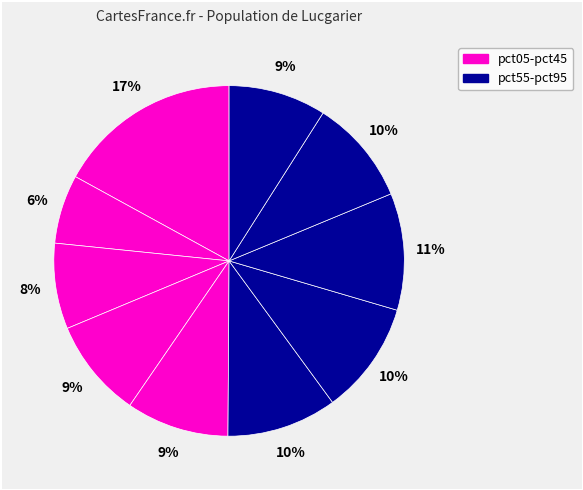

Is there any slice that represents more than half of the pie?

No